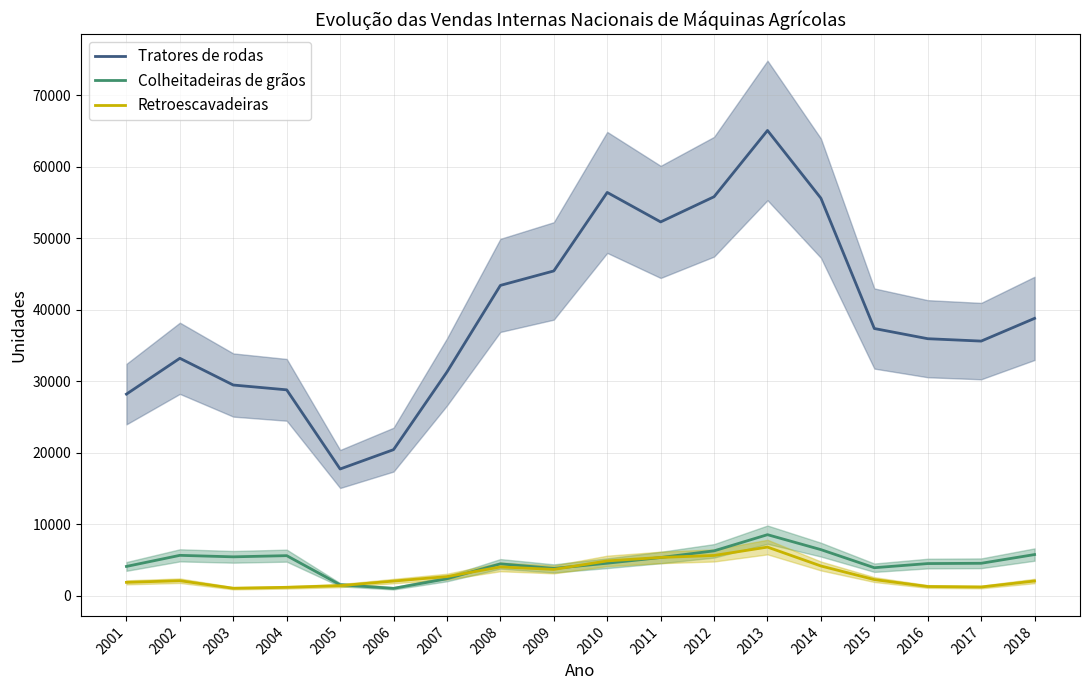

Does the chart have visible grid lines?

Yes